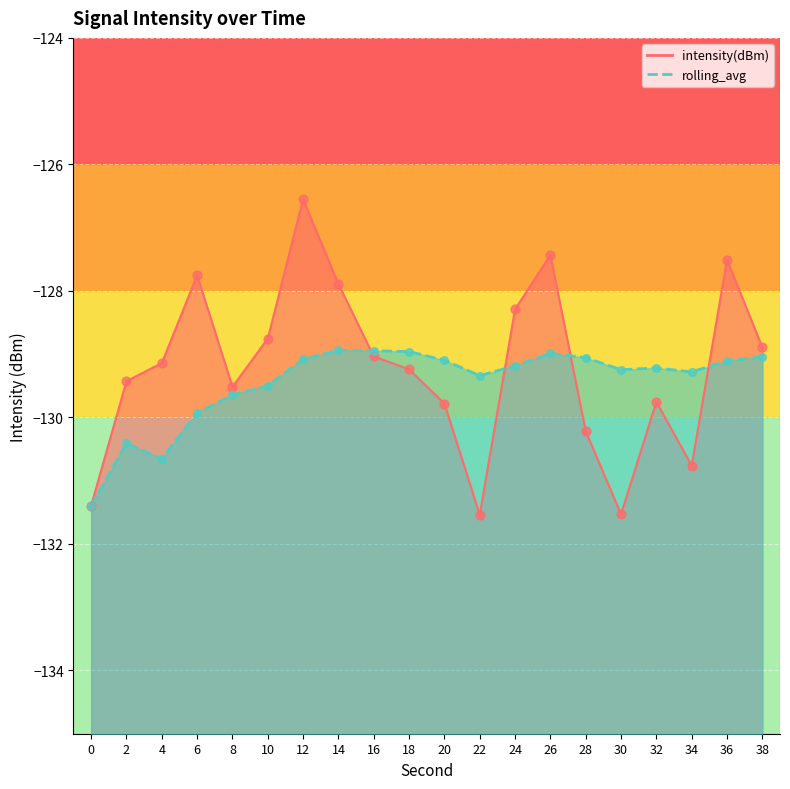

Which series contains the lowest Y value?

intensity(dBm)